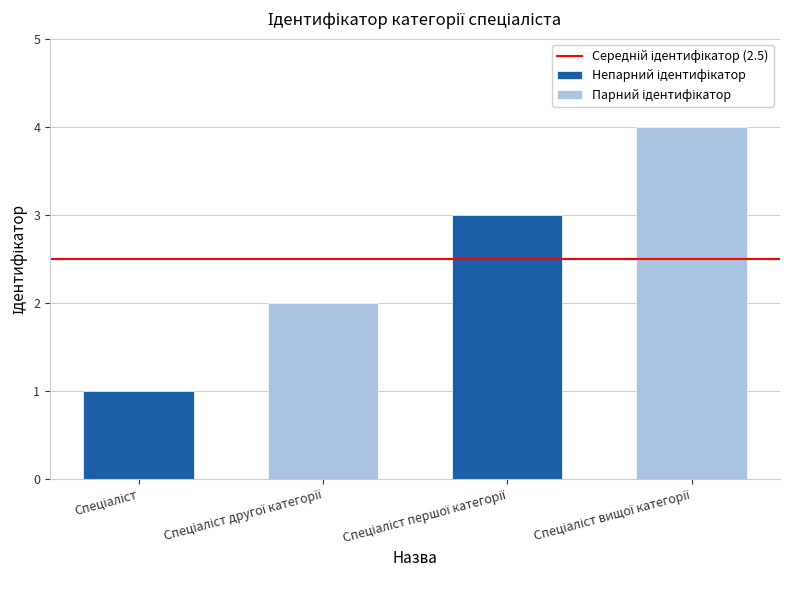

List the labels in order of value, smallest first.

Спеціаліст, Спеціаліст другої категорії, Спеціаліст першої категорії, Спеціаліст вищої категорії